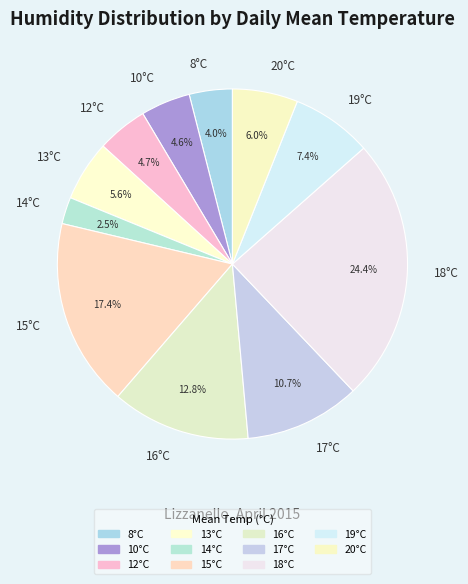

Which category has the biggest portion of the pie?

18°C